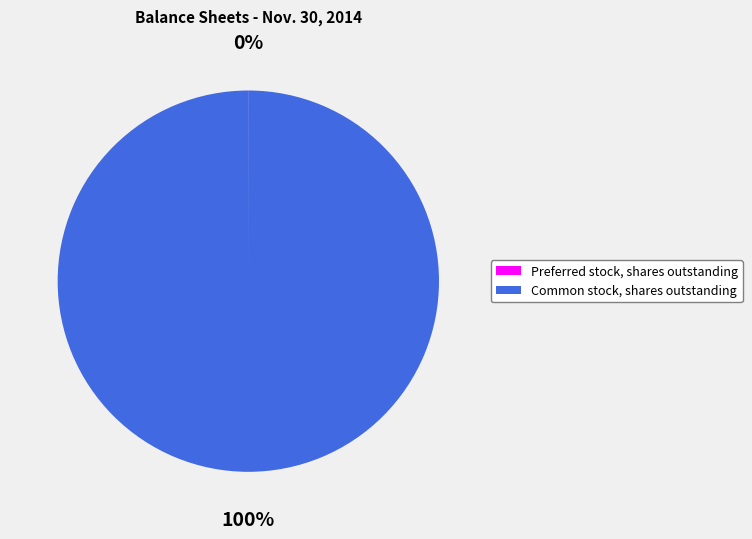

The Common stock, shares outstanding slice represents 100% of the pie. True or false?

True